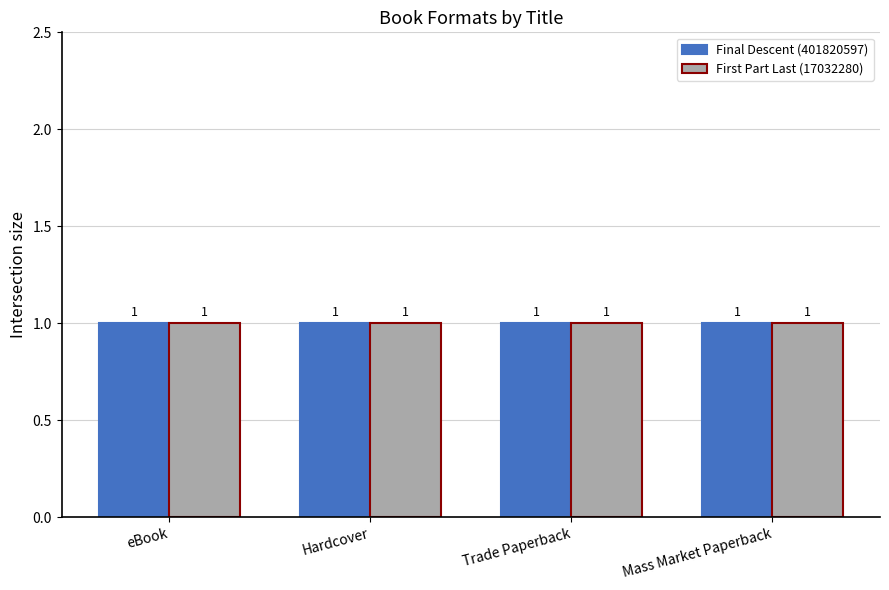

Rank the series at eBook from highest to lowest value.

Final Descent (401820597), First Part Last (17032280)